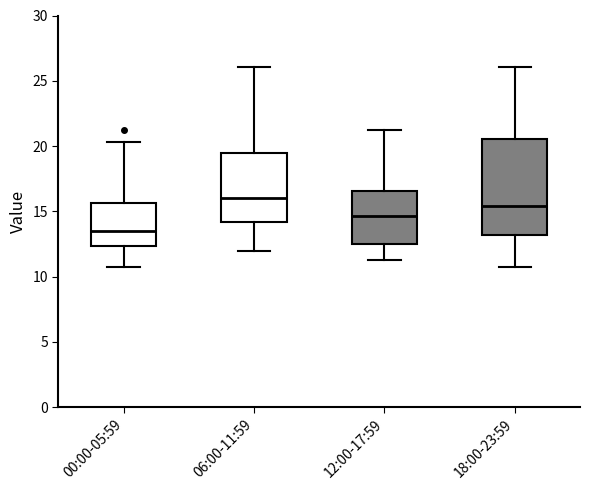

Which box has the lowest median line?

00:00-05:59